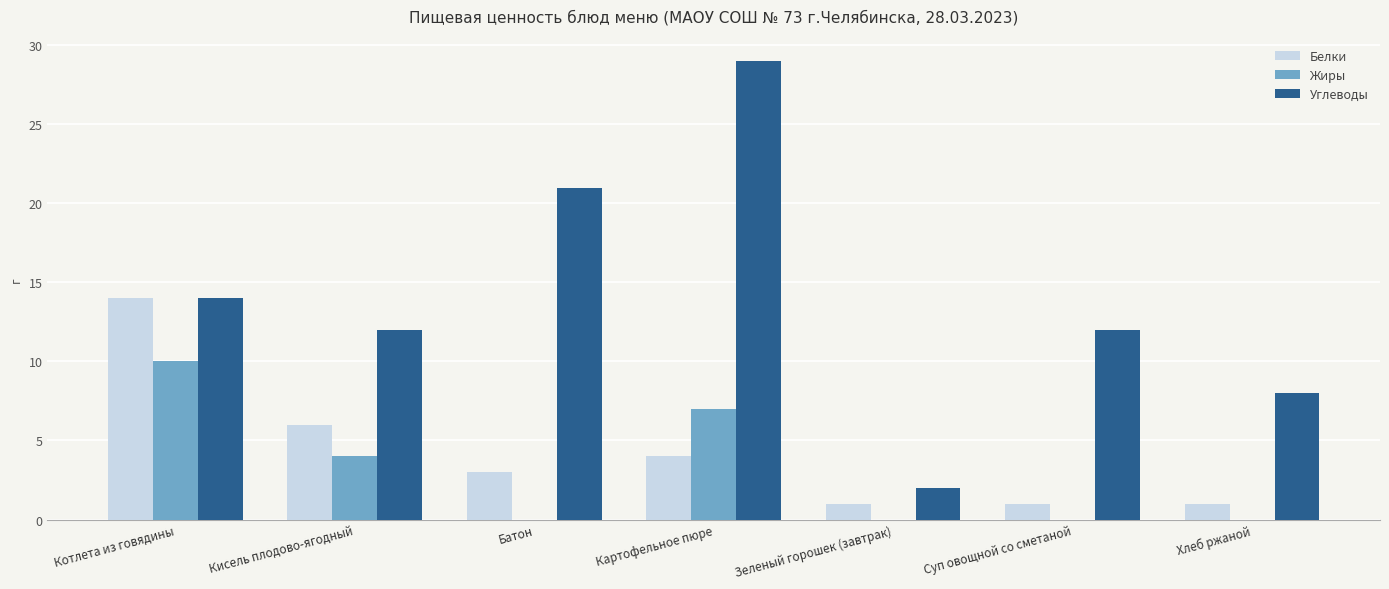

What is the total value across all series at Суп овощной со сметаной?

13